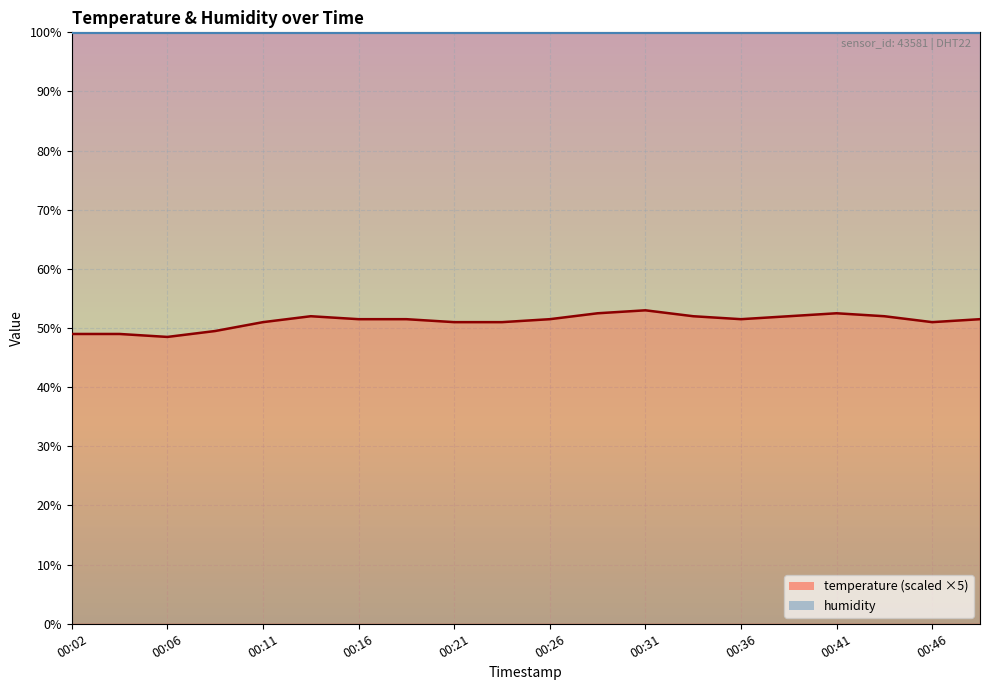

How many points are lower than both their immediate neighbors (excluding endpoints)?

3